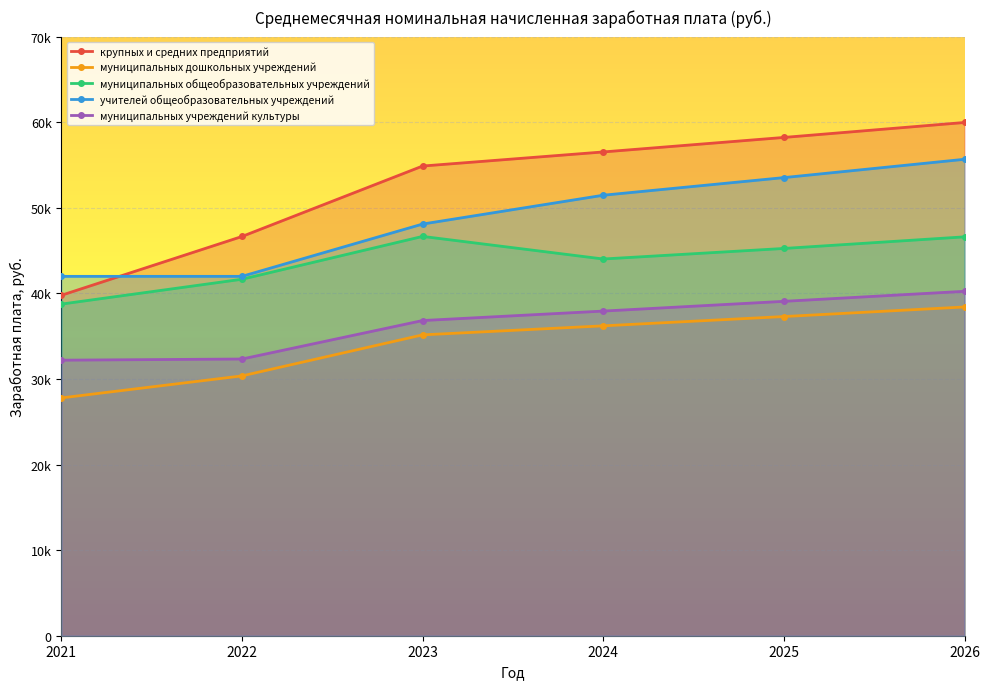

What is the maximum value for крупных и средних предприятий?

59966.5